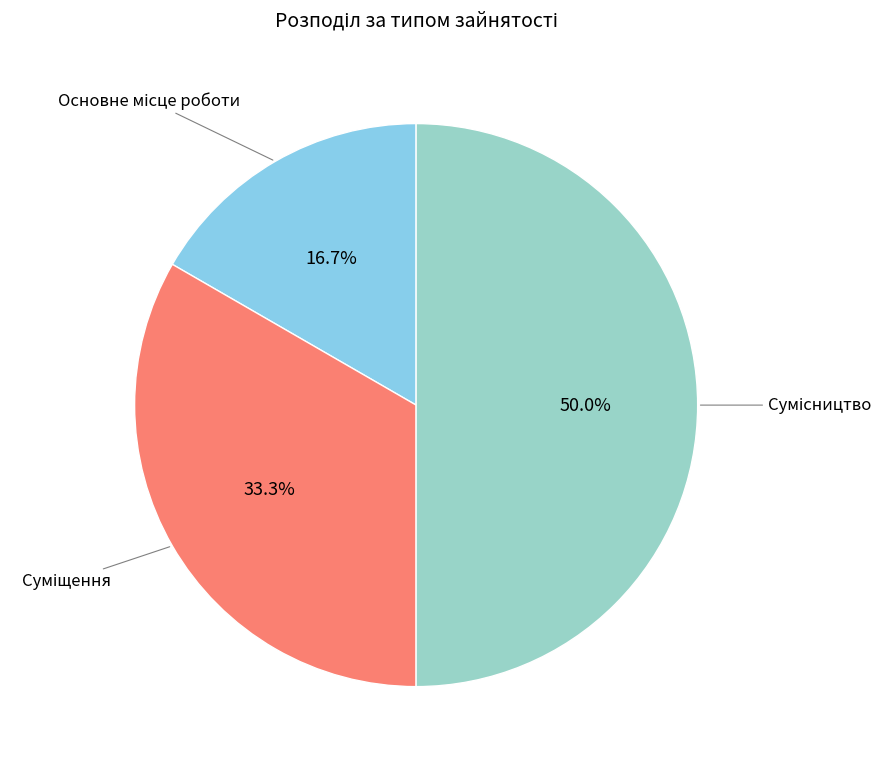

What is the largest slice in the pie chart?

Сумісництво